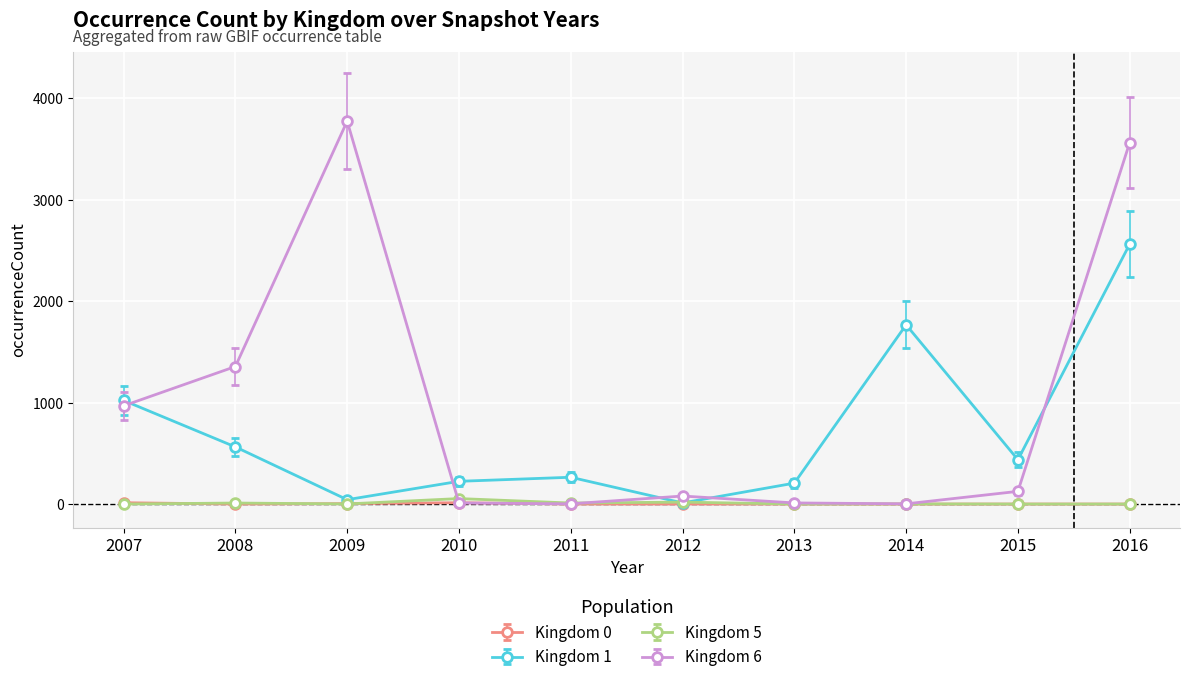

At which category is the sum across all series the highest?

2016